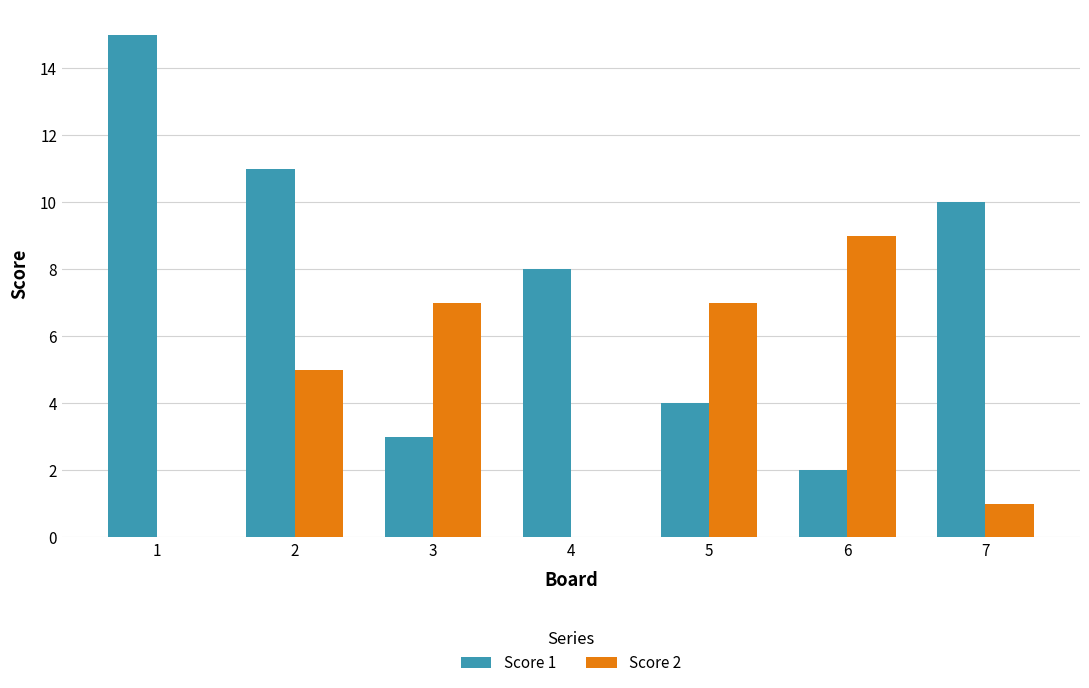

The Score 2 series shows 0 at 4. True or false?

True